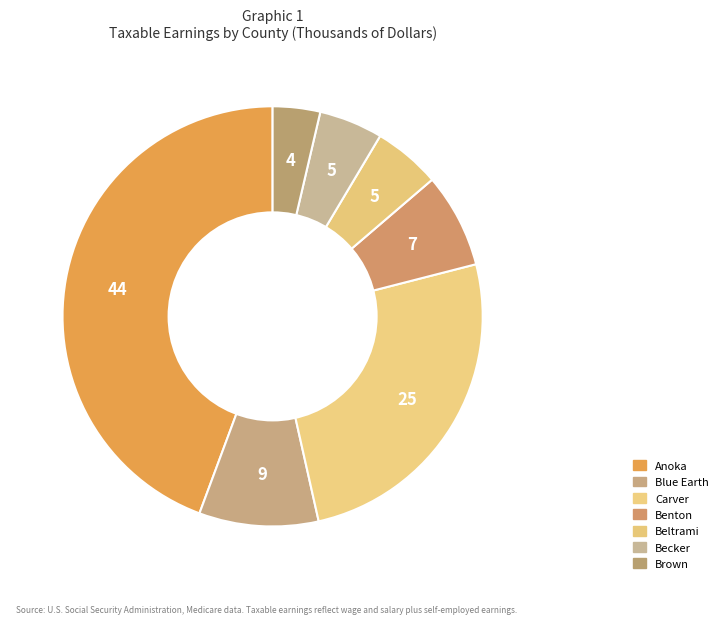

True or false: Carver accounts for 40% of the total.

False